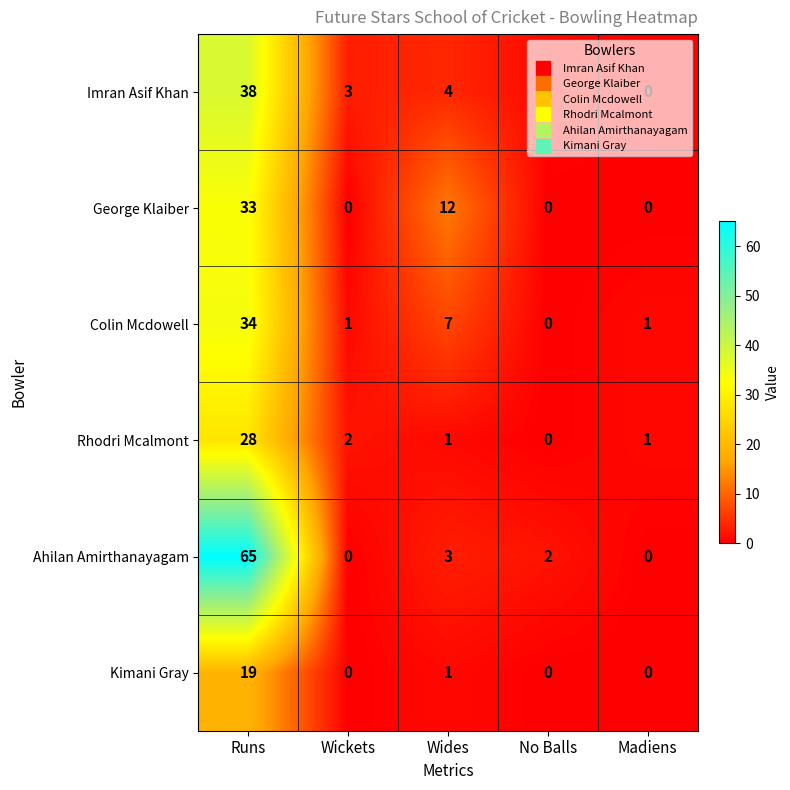

Rank the categories by Imran Asif Khan value from lowest to highest.

Madiens, No Balls, Wickets, Wides, Runs